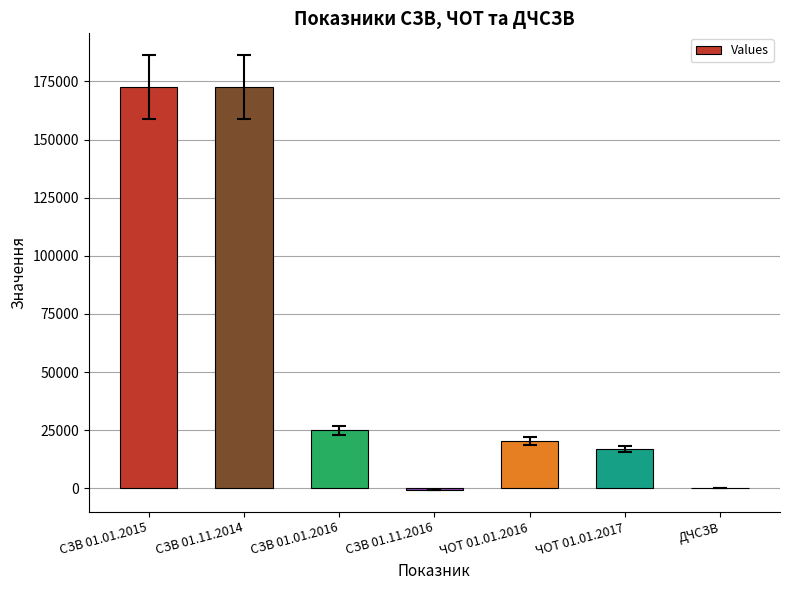

Count the number of data series in this chart.

1